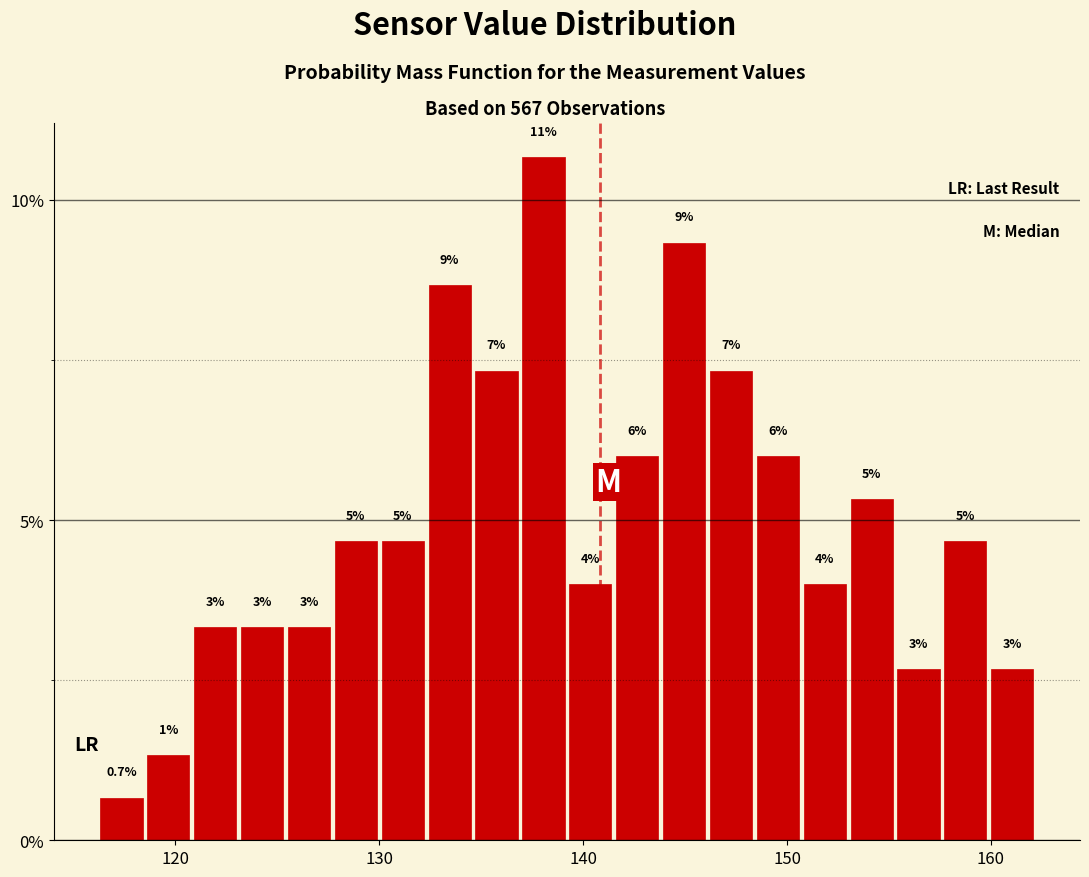

Around what value on the x-axis is the tallest bar? Give the approximate position of its centre, as read against the axis.

138